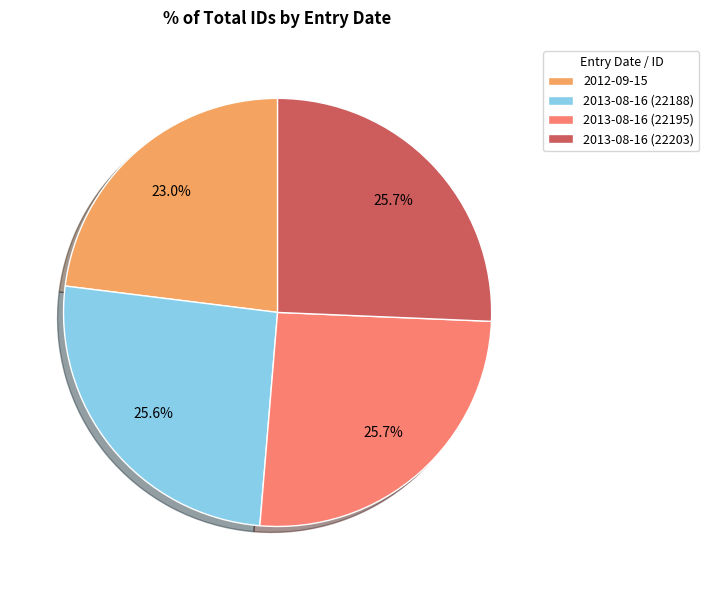

To the nearest percent, what is the average slice percentage?

25%